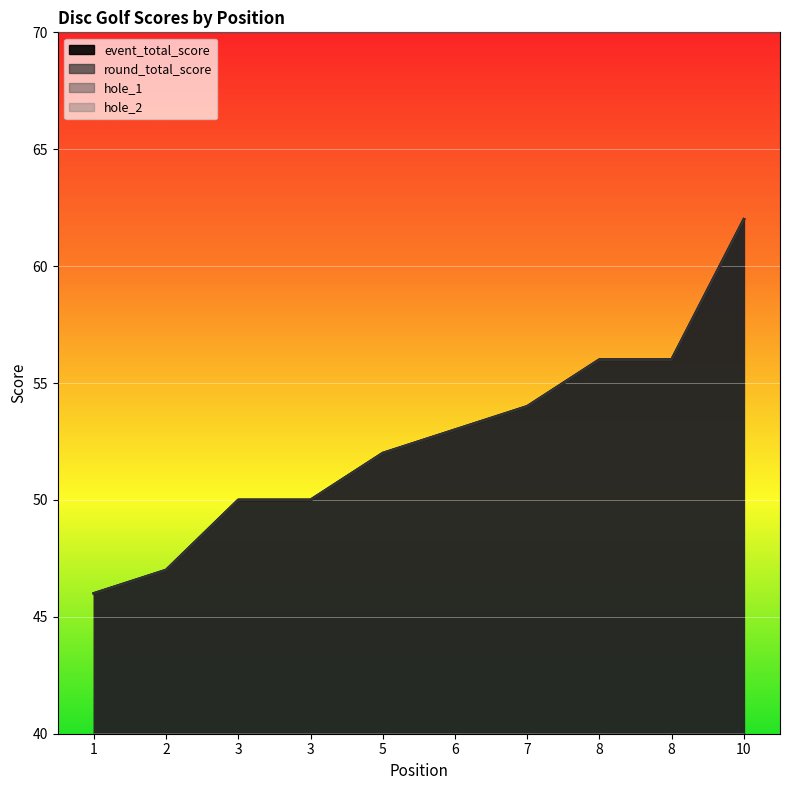

True or false: round_total_score and hole_2 intersect in this chart.

False